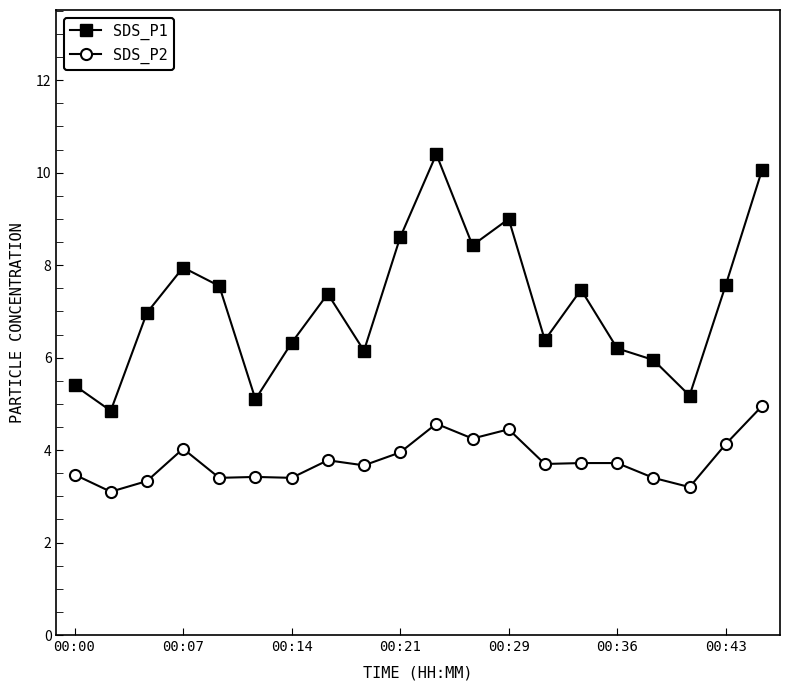

Does the chart have visible grid lines?

No